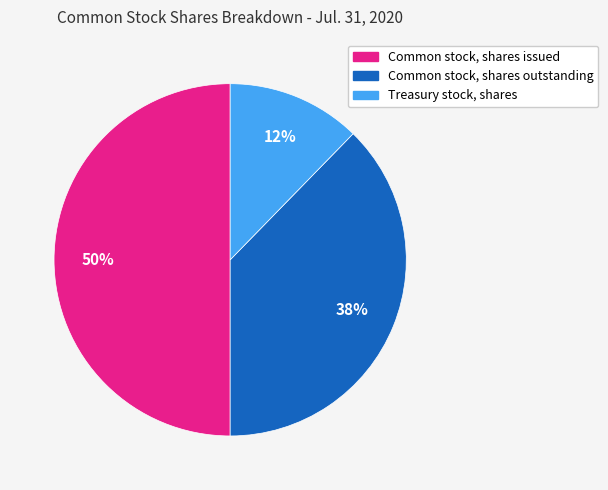

To the nearest percent, what is the average slice percentage?

33%